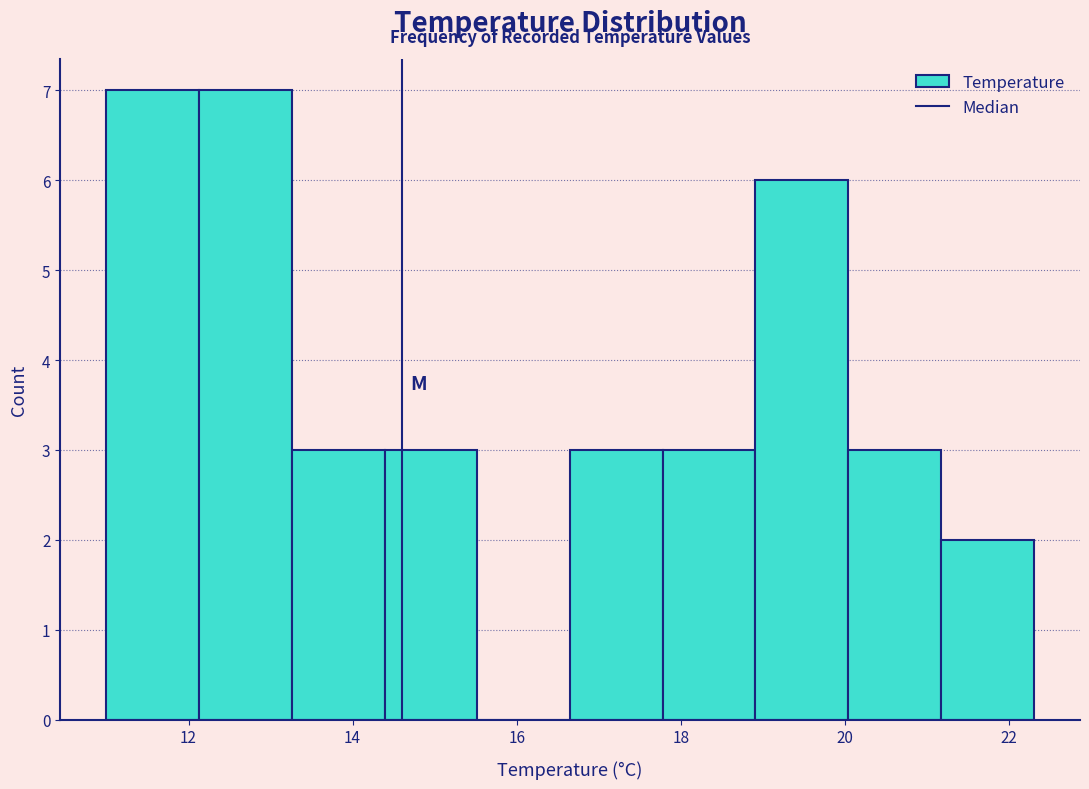

How tall is the bar that spans 19.0 to 20.0 on the x-axis? Neither the bar edges nor the heights are printed on the chart, so give them approximately, as read against the axes.

6